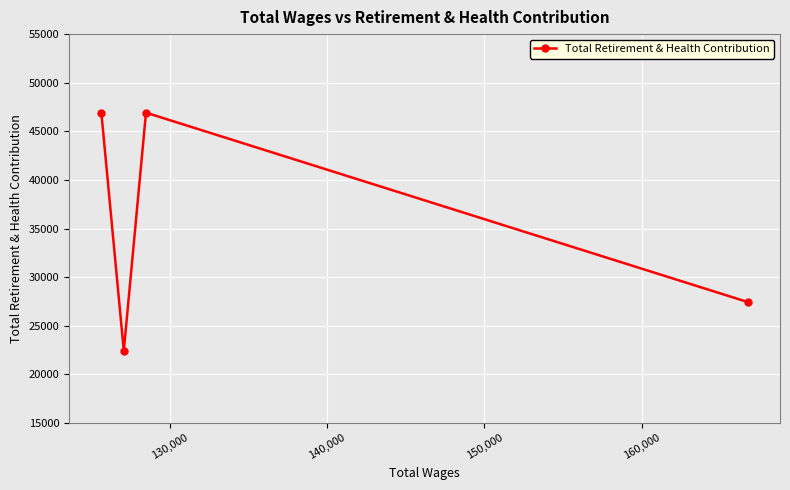

Reading left to right, transcribe all the data shown in this chart.

46920	22419	46920	27446